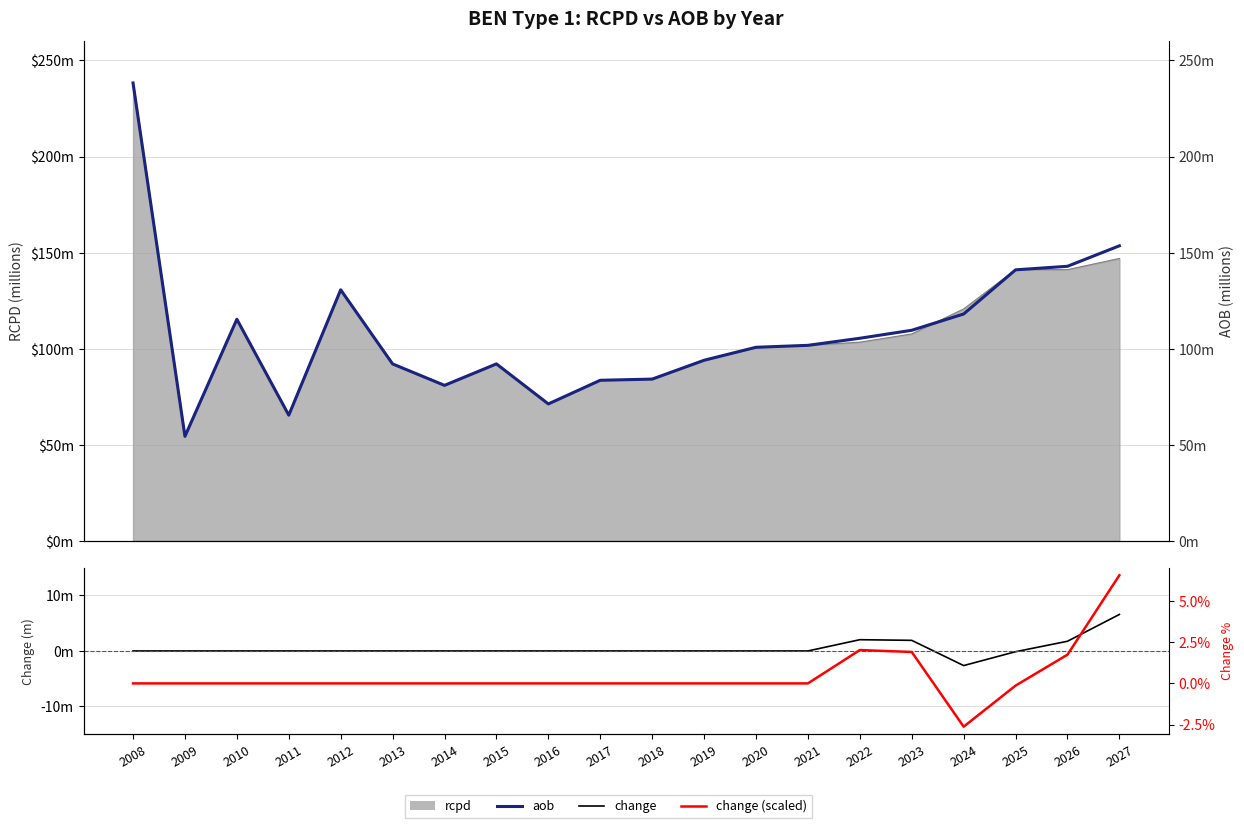

Which series changed the most between 2009 and 2018?

aob